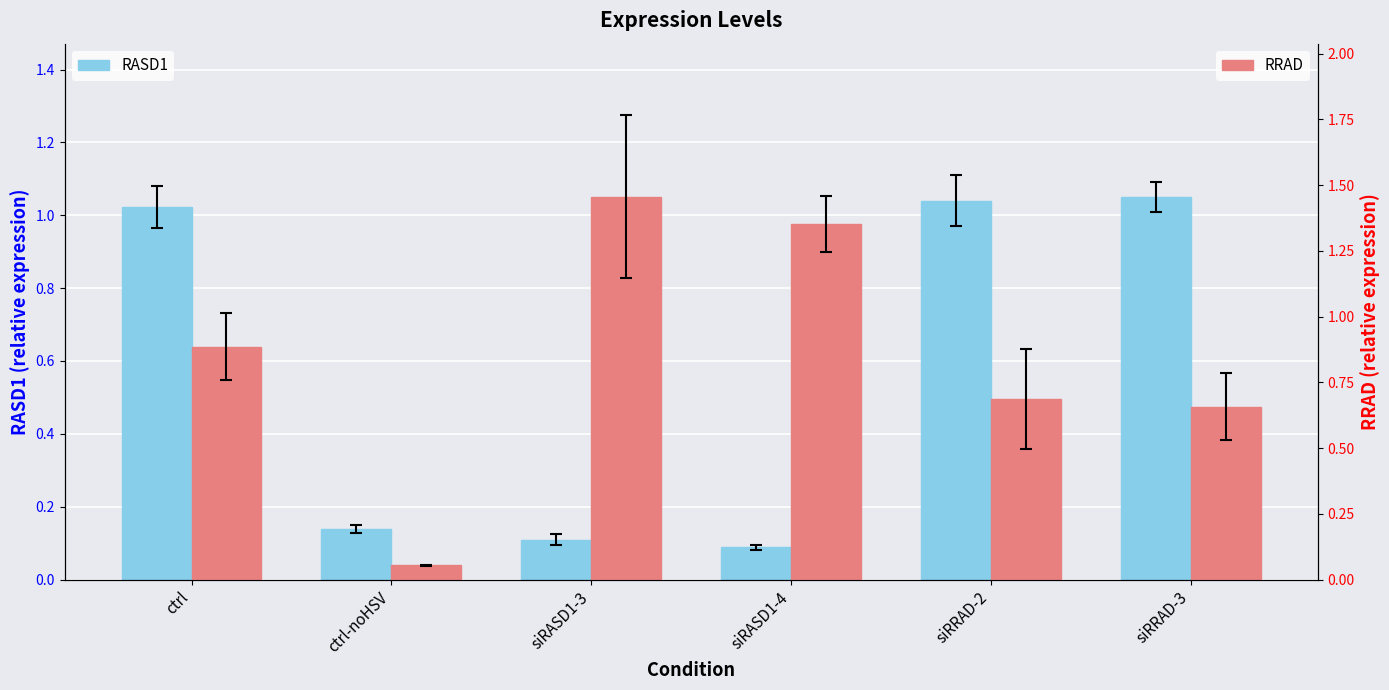

Rank the series at siRRAD-3 from lowest to highest value.

RRAD, RASD1